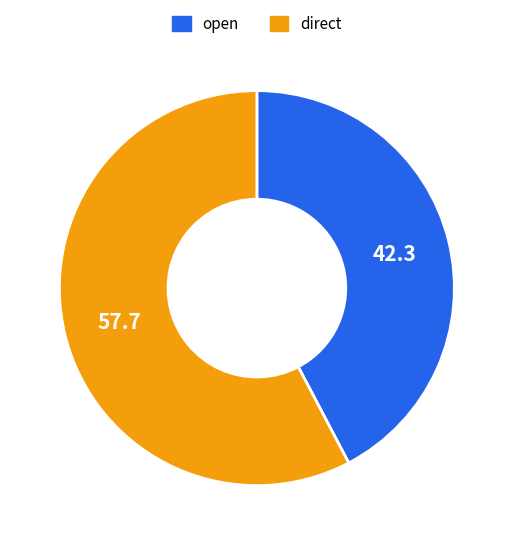

Which category has the biggest portion of the pie?

direct